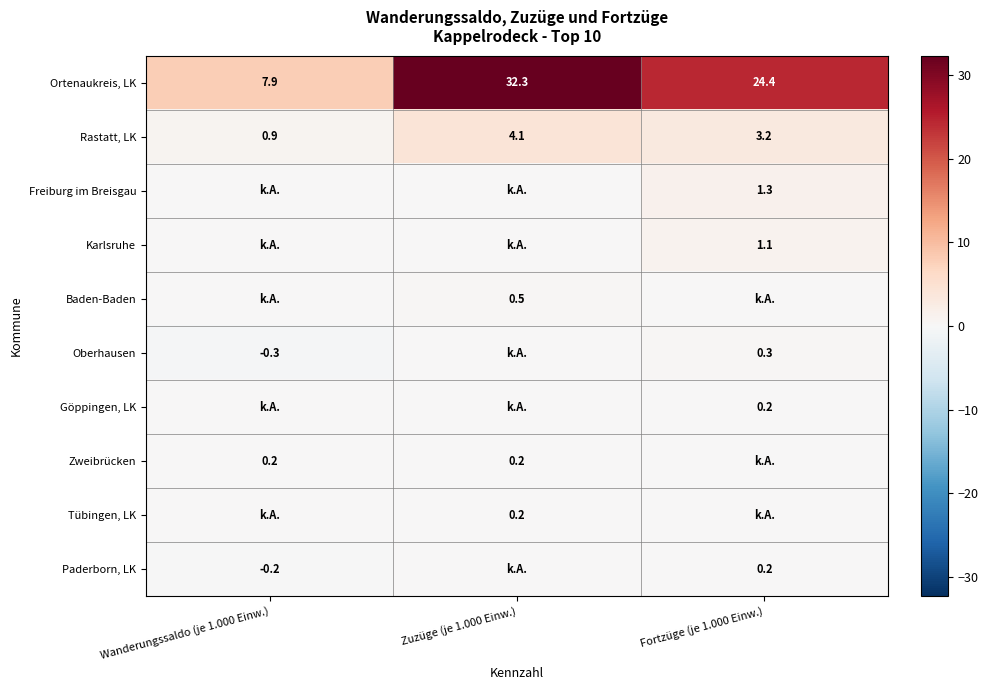

The value of Baden-Baden at Zuzüge (je 1.000 Einw.) is 0.5. True or false?

True